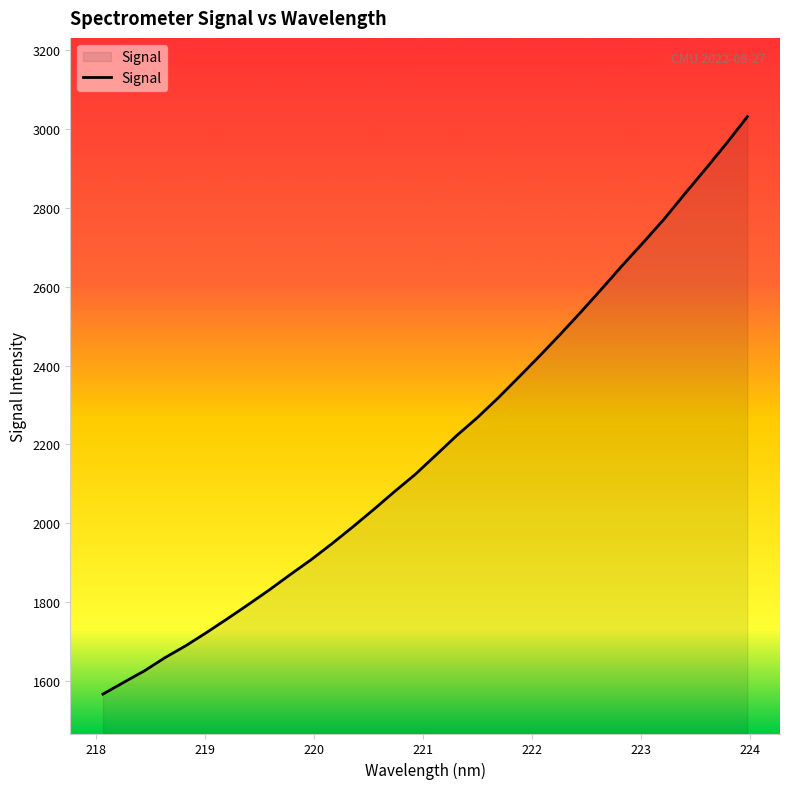

What is the greatest value displayed?

3031.7